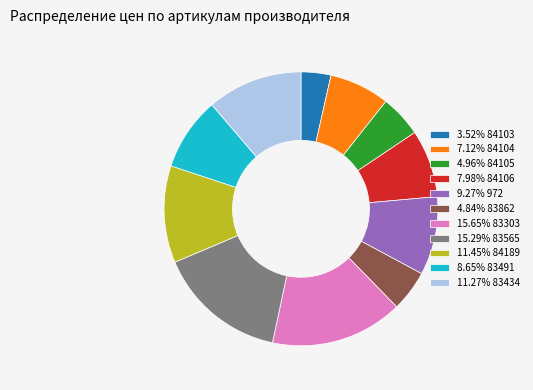

Does 3.52% 84103 account for over 50% of the chart?

No